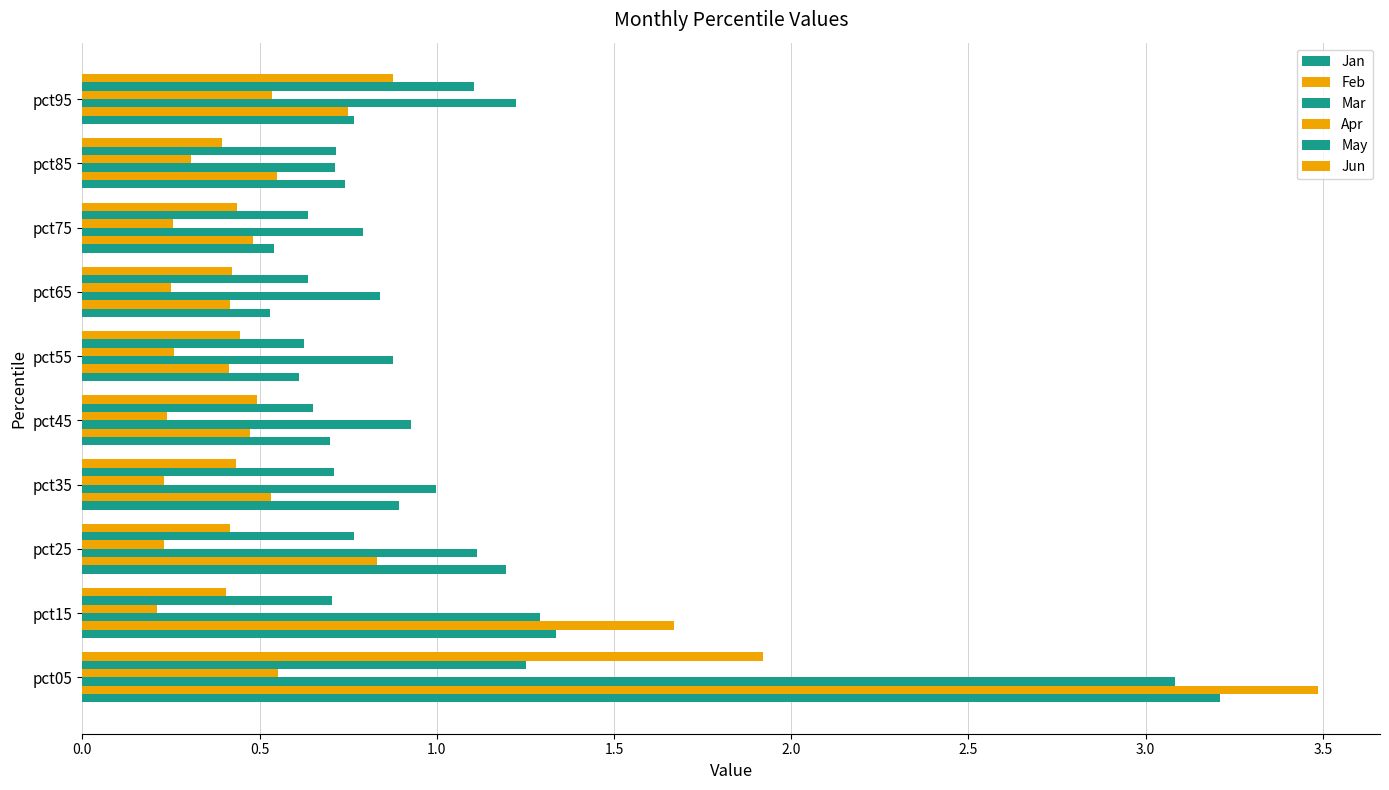

What is the value of the Jan bar at the 5th from the left?

0.7